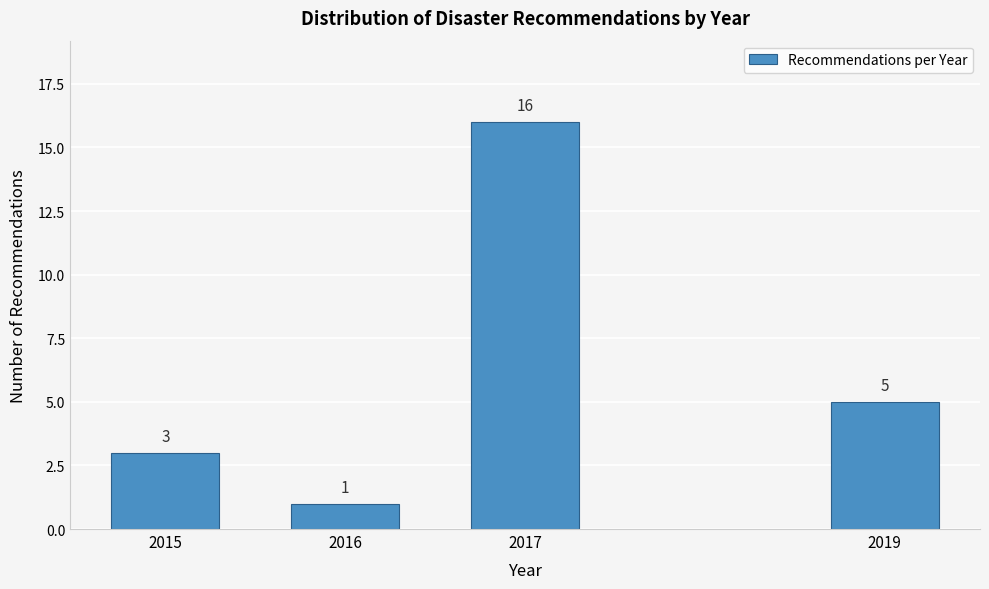

Reading left to right, what are all the values shown in this chart?

3	1	16	5